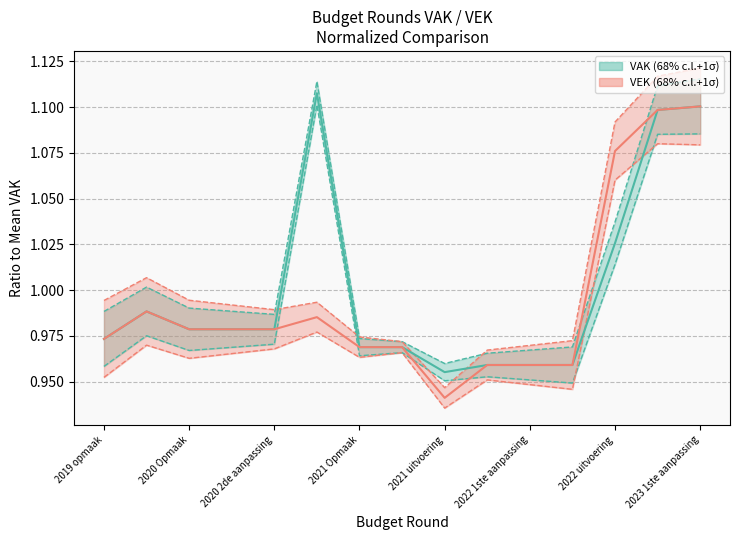

The VAK series shows 0.4 at 2020 uitvoering. True or false?

False